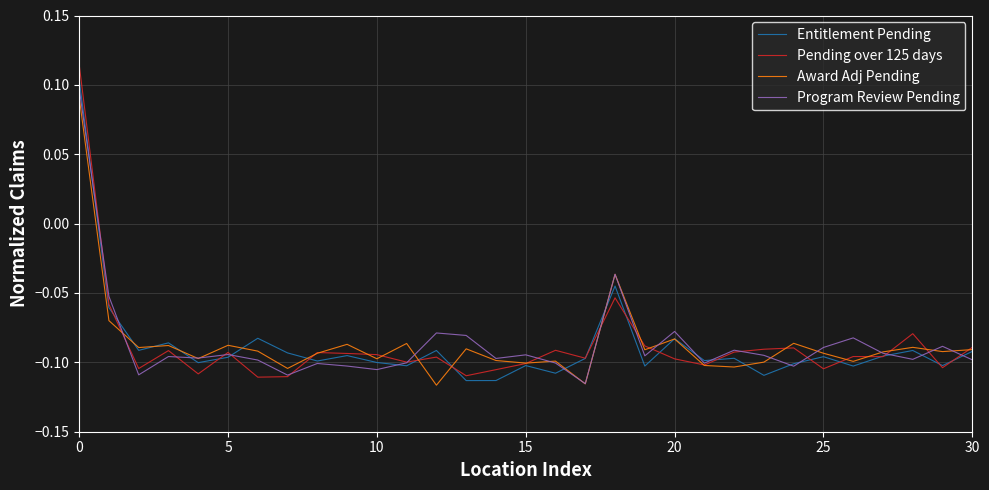

Which series has the largest range (max minus min)?

Pending over 125 days